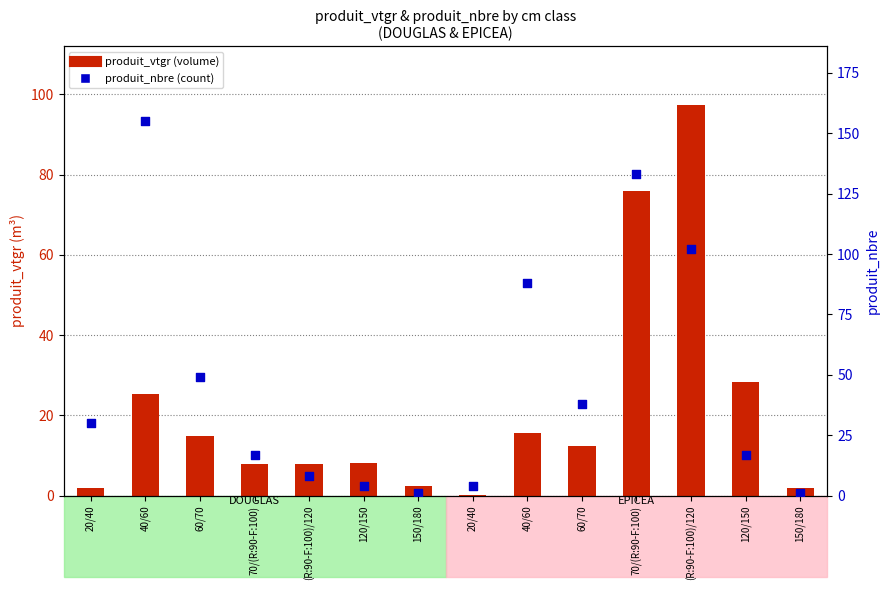

Which series reaches the minimum Y coordinate?

produit_vtgr (volume)